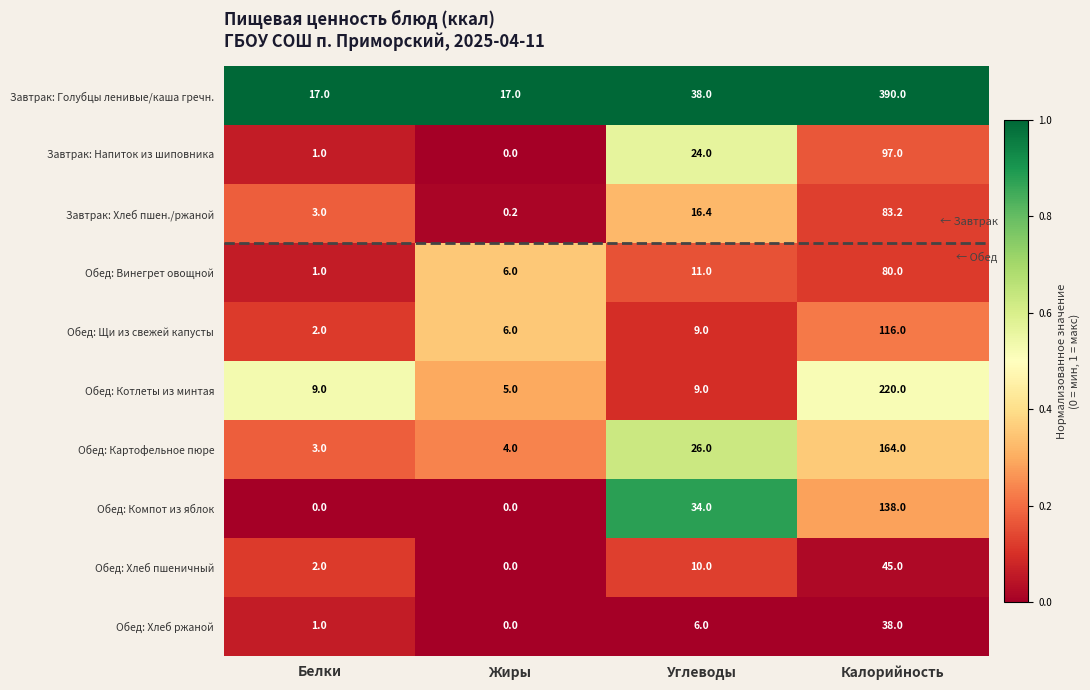

What is the maximum value for Обед: Компот из яблок?

138.0